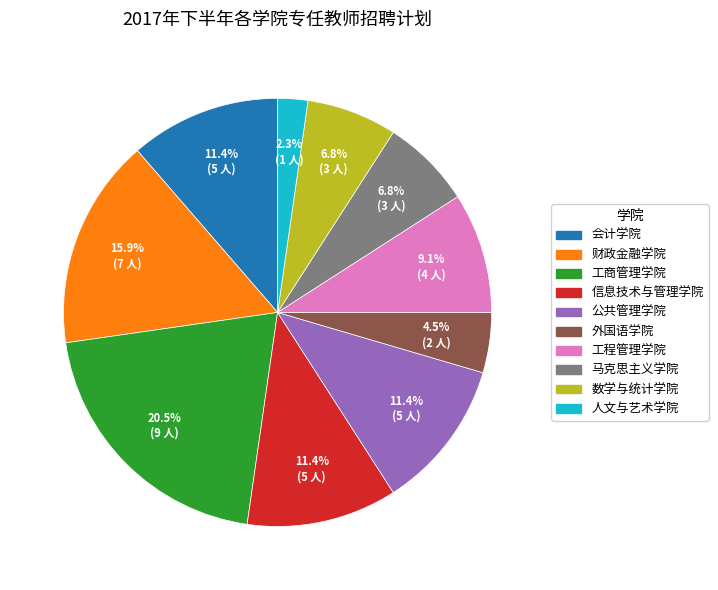

How many slices are in this pie chart?

10